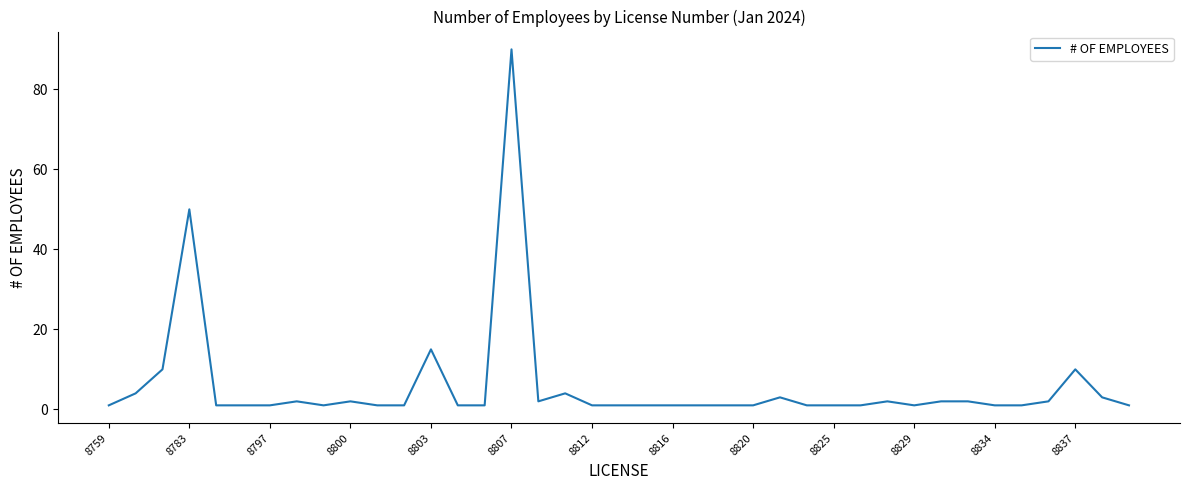

What is the difference between the maximum and minimum values?

89